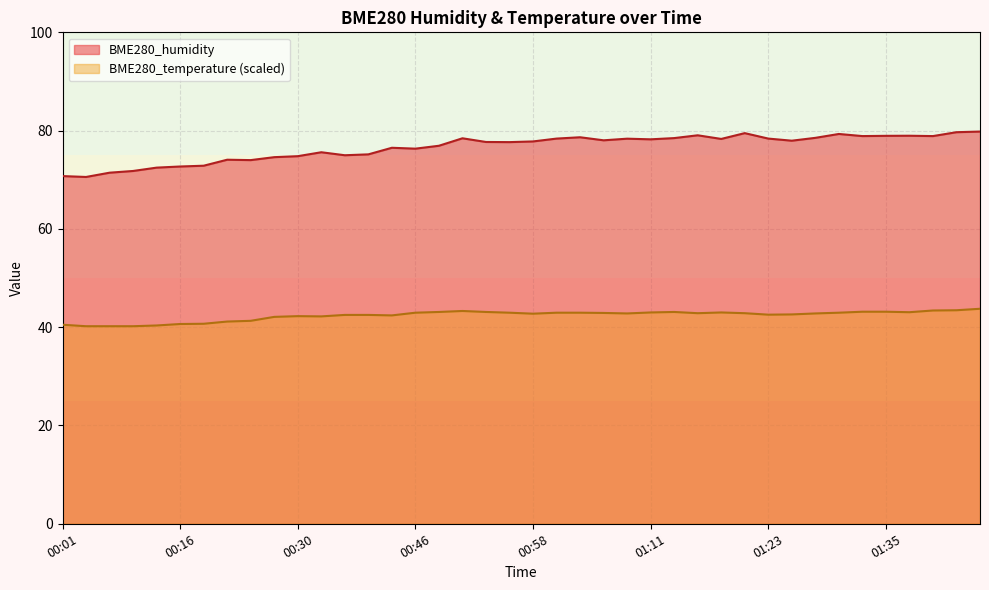

Does the chart display data point markers on the line(s)?

No